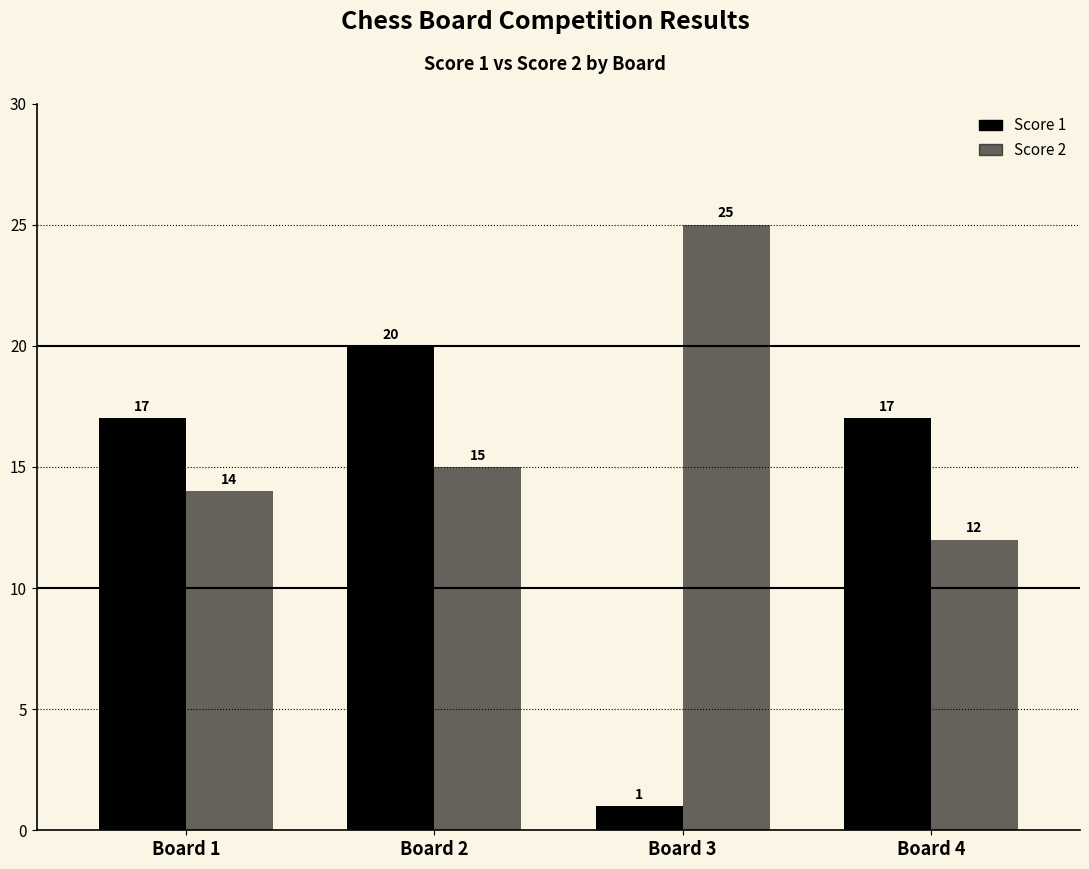

How many data points in Score 2 are less than 15?

2